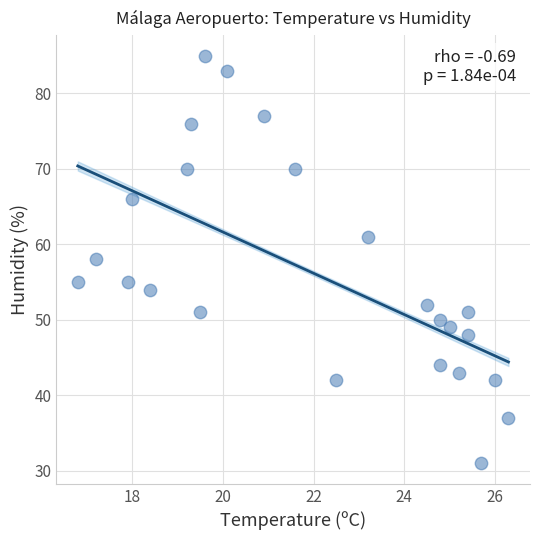

What is the range of Y values (max minus min)?

54